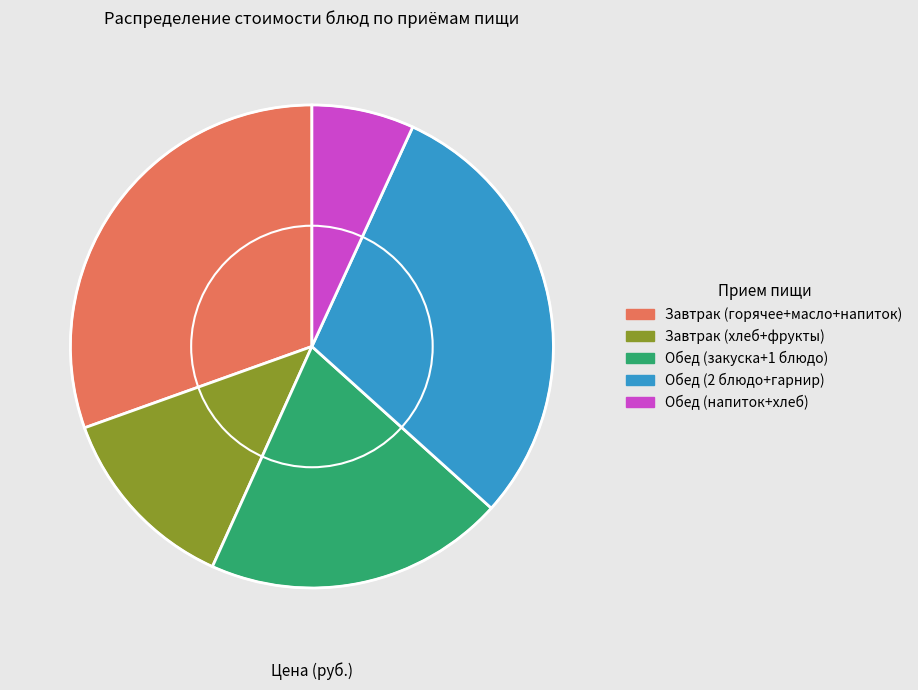

Between Обед (напиток+хлеб) and Завтрак (хлеб+фрукты), which is larger?

Завтрак (хлеб+фрукты)